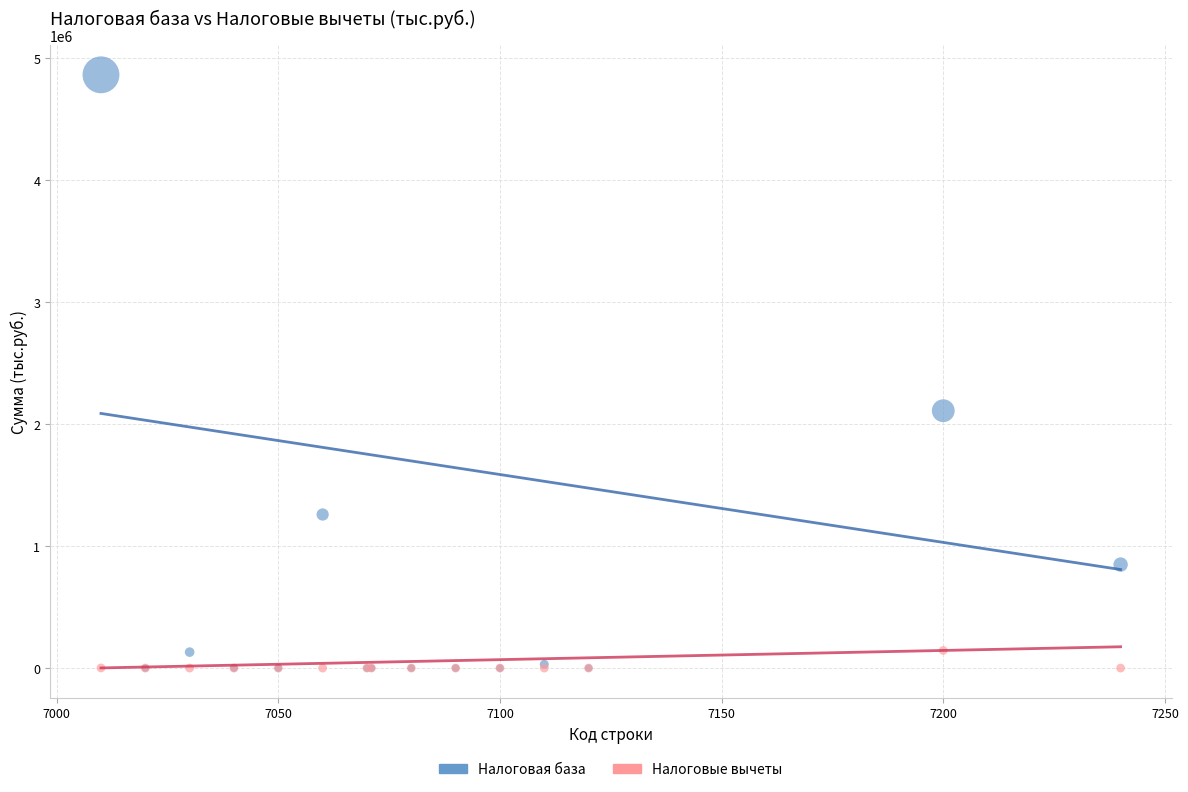

In the Налоговая база series, what Y value is closest to 2429598?

2107906